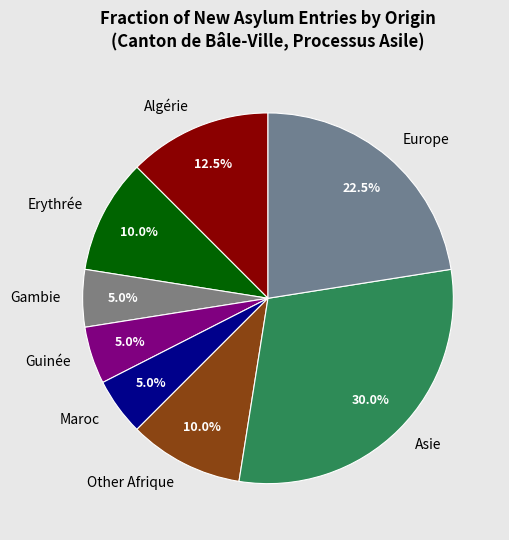

Approximately how many times larger is the value at Asie compared to Europe?

1.3